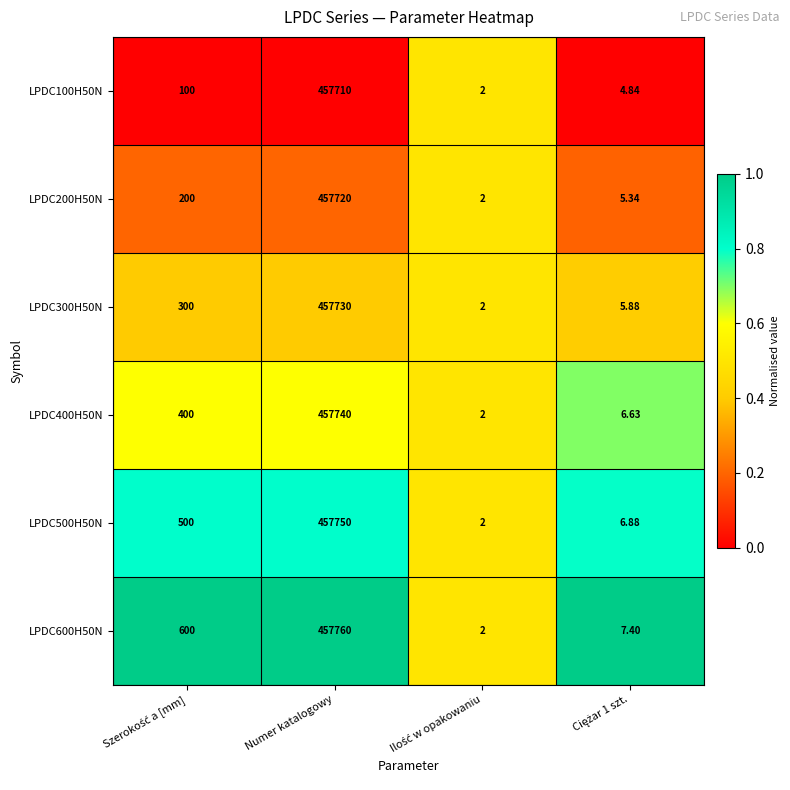

At which category is the sum across all series the highest?

Numer katalogowy